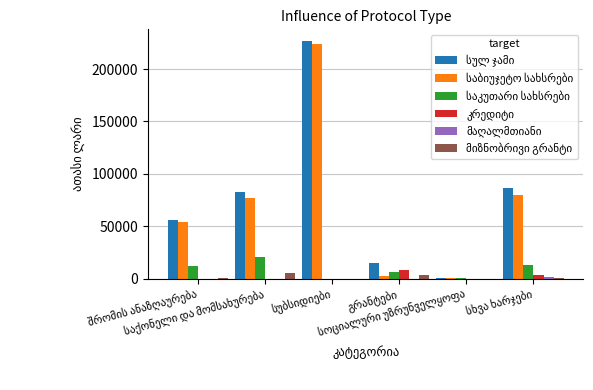

How many groups of bars are there?

6